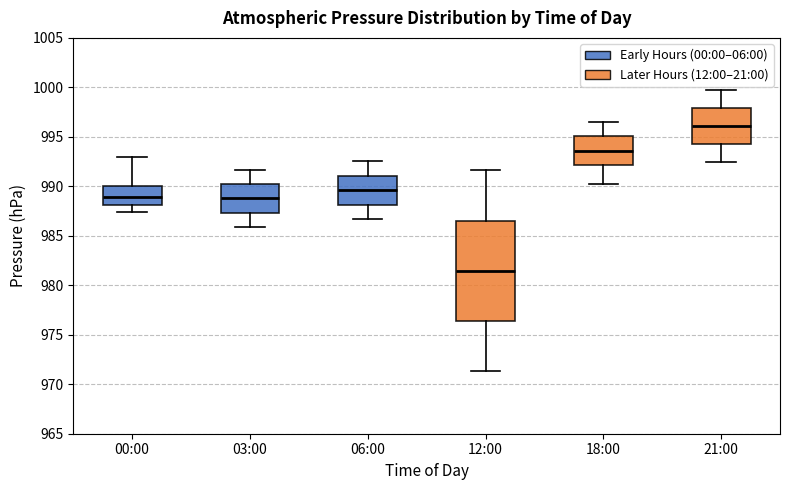

Reading left to right, transcribe this box plot: for each box, give where its median line is, the range the box spans, and where its two whiskers end, as read against the y-axis. The values are not printed on the chart, so give them approximately, as read against the axis.

00:00: median 989.0, box 988.0 to 990.0, whiskers 987.5 to 993.0
03:00: median 989.0, box 987.5 to 990.5, whiskers 986.0 to 991.5
06:00: median 989.5, box 988.0 to 991.0, whiskers 986.5 to 992.5
12:00: median 981.5, box 976.5 to 986.5, whiskers 971.5 to 991.5
18:00: median 993.5, box 992.0 to 995.0, whiskers 990.0 to 996.5
21:00: median 996.0, box 994.5 to 998.0, whiskers 992.5 to 999.5